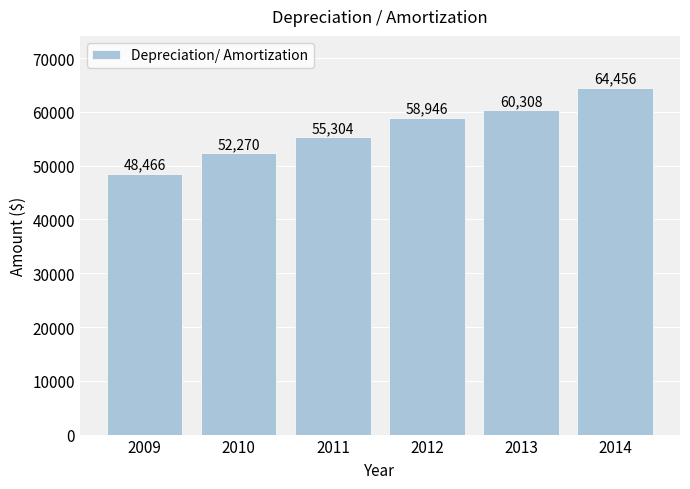

Rank the categories by value from lowest to highest.

2009, 2010, 2011, 2012, 2013, 2014